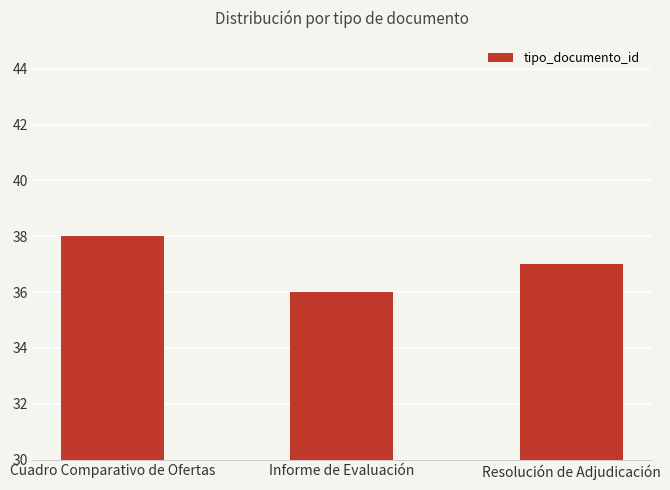

Rank the categories by value from highest to lowest.

Cuadro Comparativo de Ofertas, Resolución de Adjudicación, Informe de Evaluación